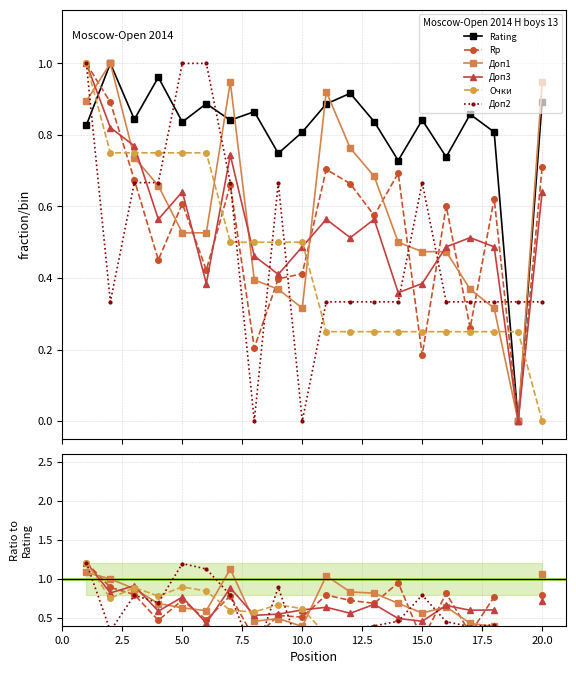

At which label does Доп2 reach its minimum?

8